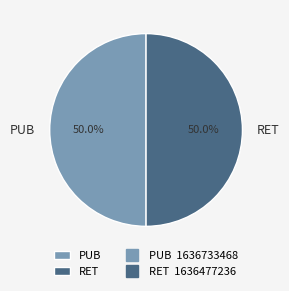

Approximately how many times larger is the value at PUB compared to RET?

1.0